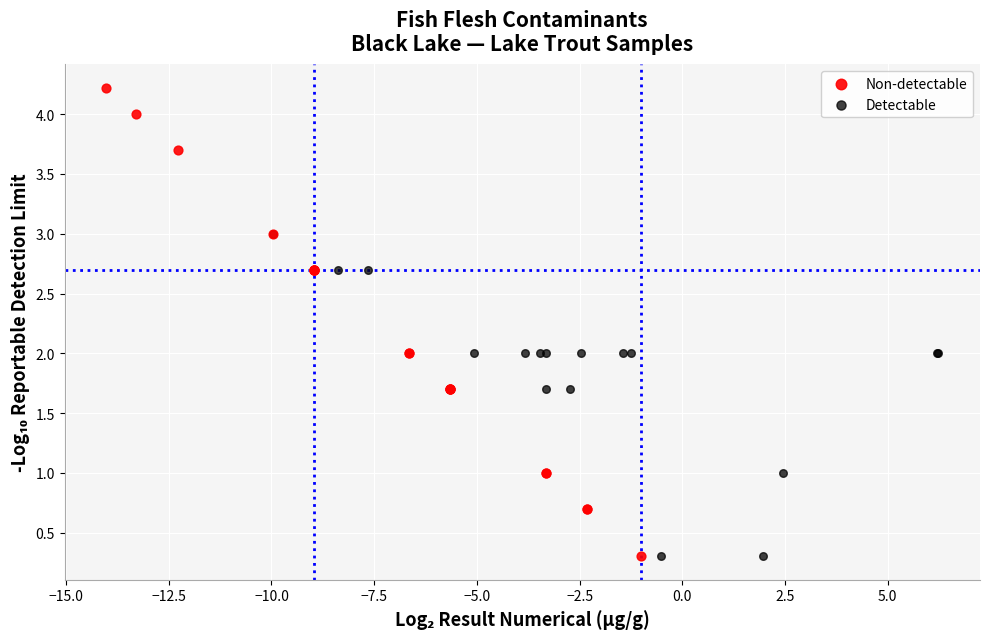

Which series has the largest Y range (max minus min)?

Non-detectable